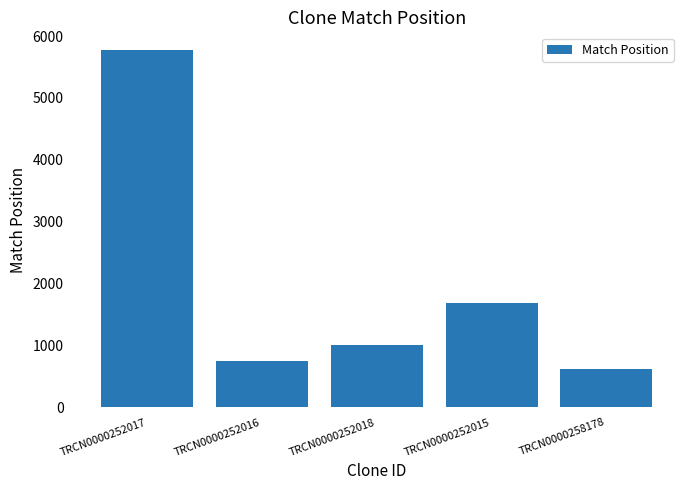

What is the label of the 1st bar from the left?

TRCN0000252017